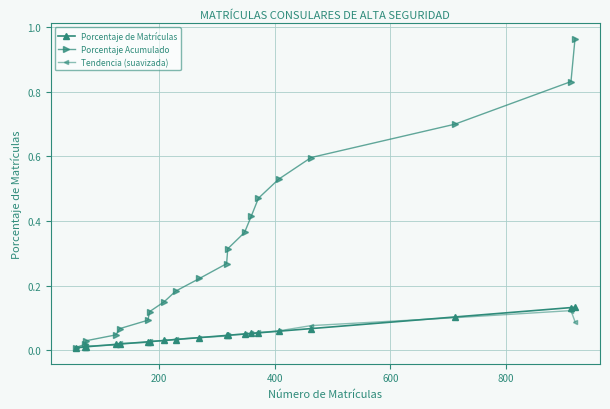

How many distinct data groups are displayed?

3